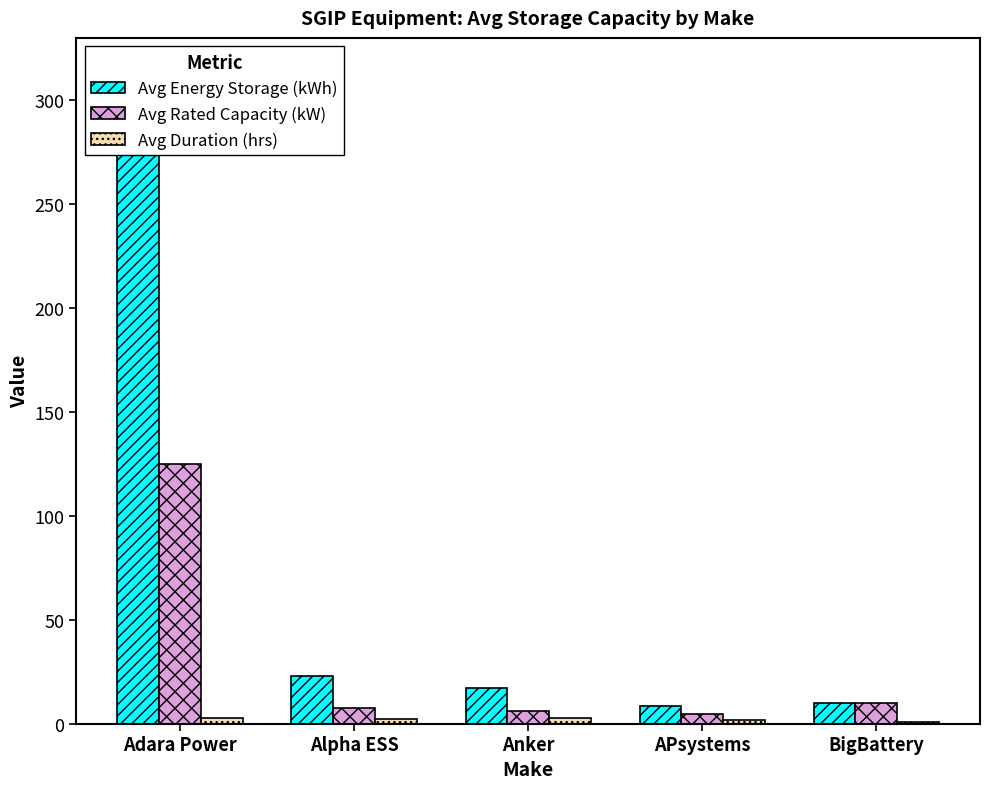

Reading left to right, list all the values displayed in this chart.

Avg Energy Storage (kWh): 309.9	22.7	17.1	8.7	9.9
Avg Rated Capacity (kW): 125.0	7.6	6.0	4.8	9.9
Avg Duration (hrs): 2.5	2.4	2.8	1.8	1.0